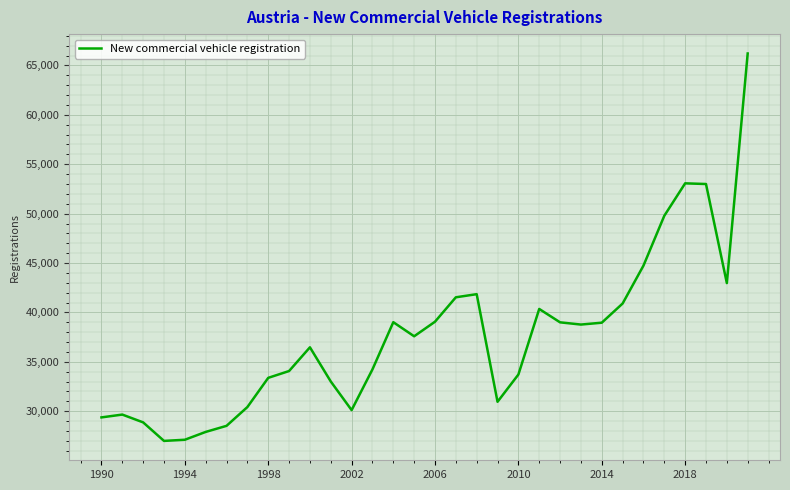

What is the smallest value displayed?

26996